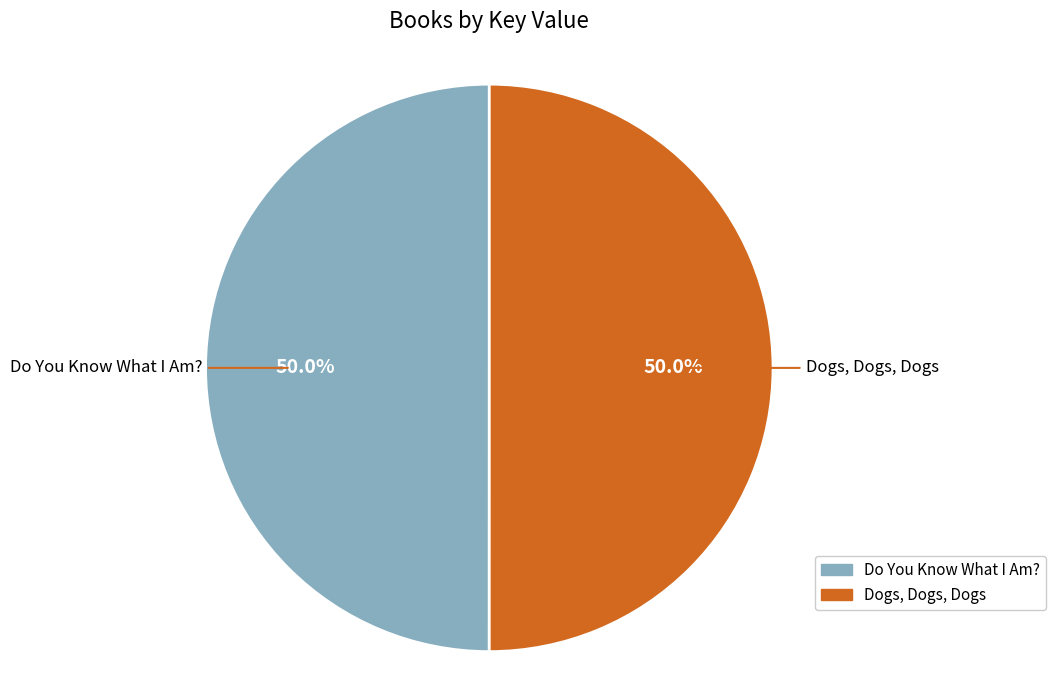

The Do You Know What I Am? slice represents 58% of the pie. True or false?

False